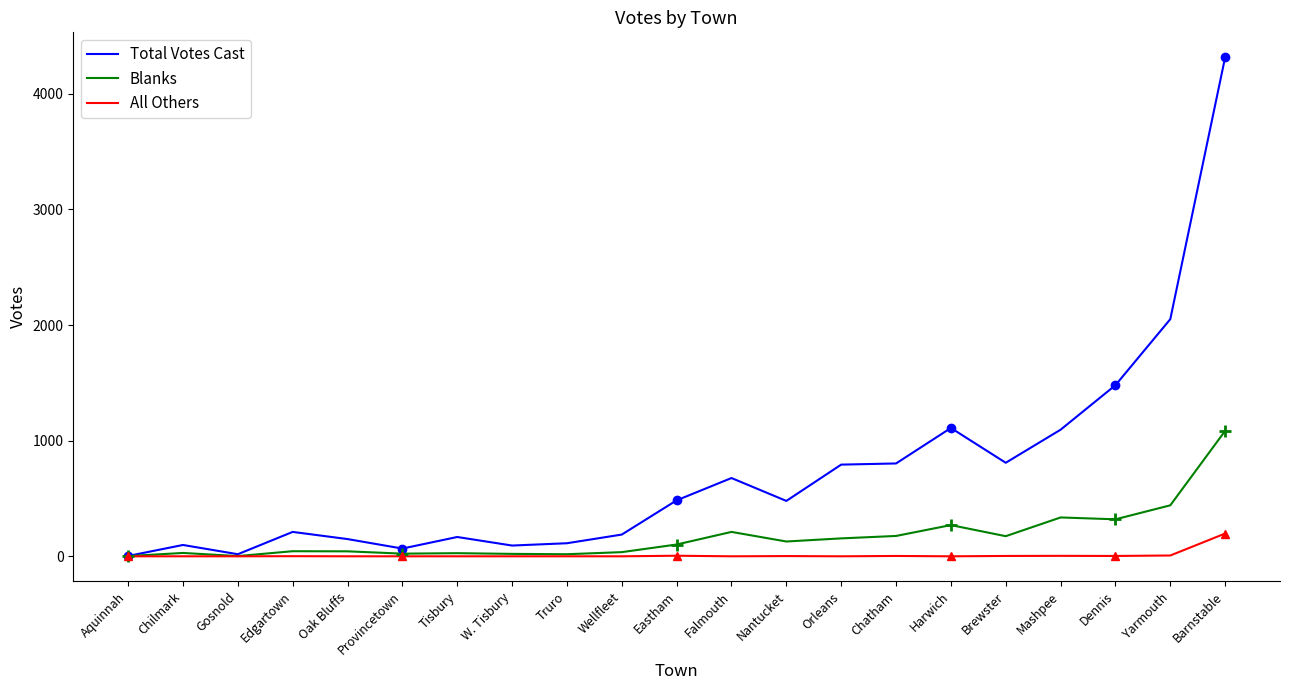

Does the chart have visible grid lines?

No